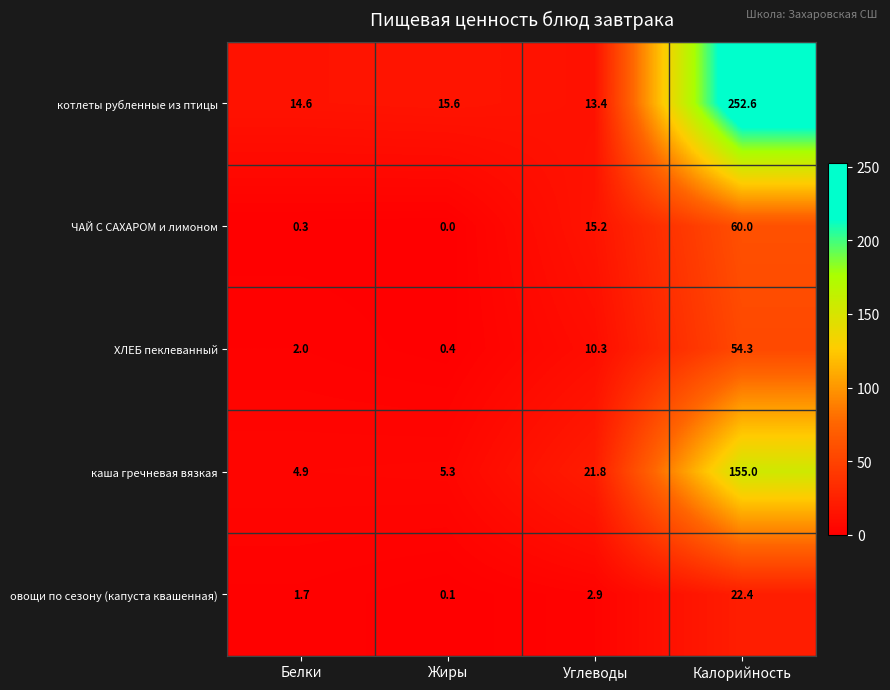

Which series has the largest total across all categories?

котлеты рубленные из птицы